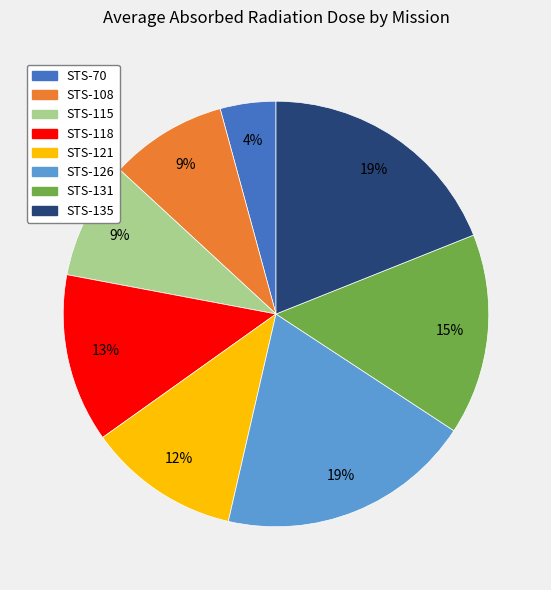

To the nearest percent, what is the difference between the largest and smallest slice percentages?

15%